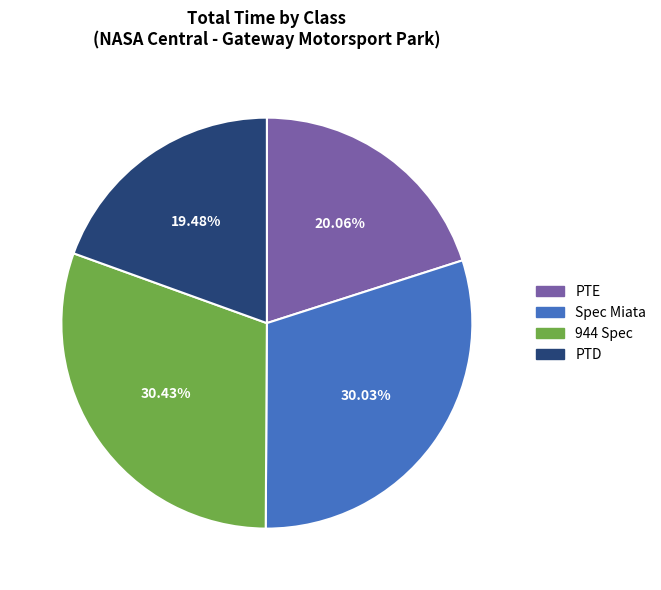

True or false: 944 Spec accounts for 17% of the total.

False